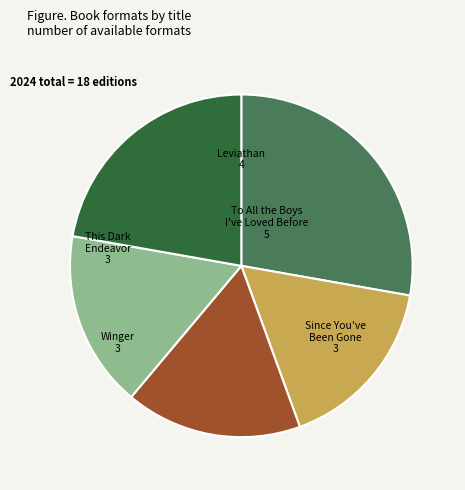

Between Leviathan and This Dark Endeavor, which is larger?

Leviathan